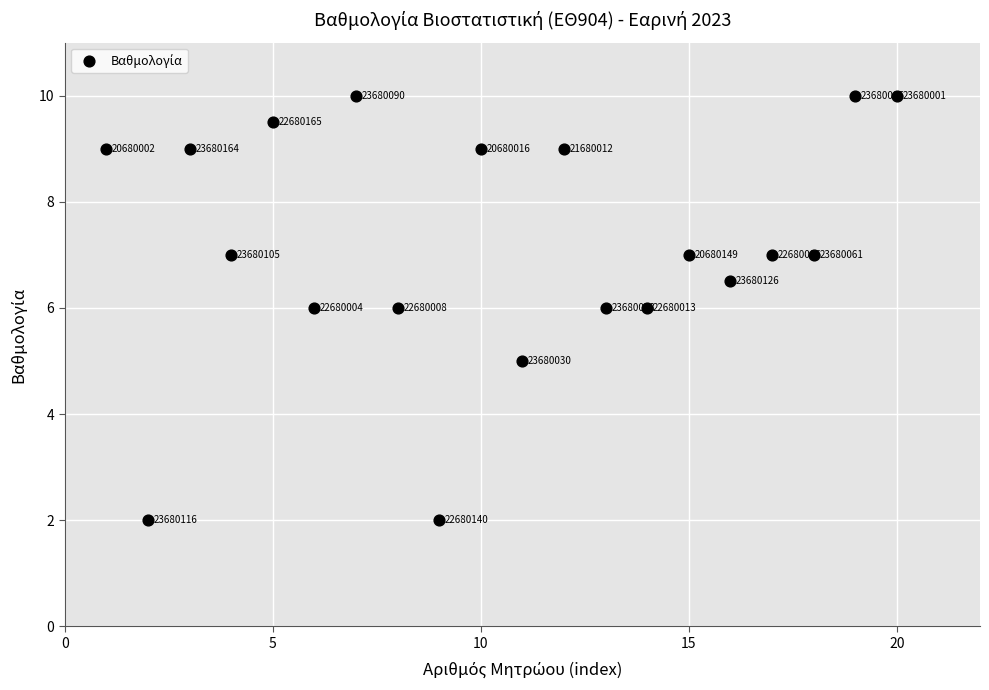

What is the range of X values (max minus min)?

19.0